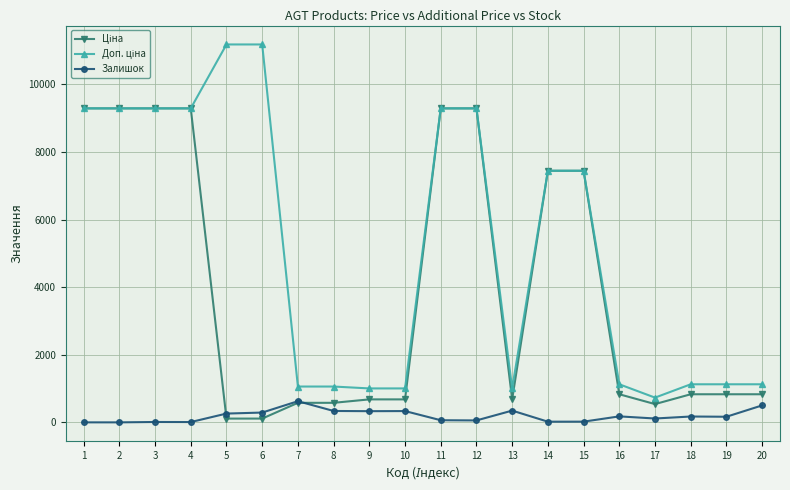

What is the maximum value shown in the chart?

11182.0